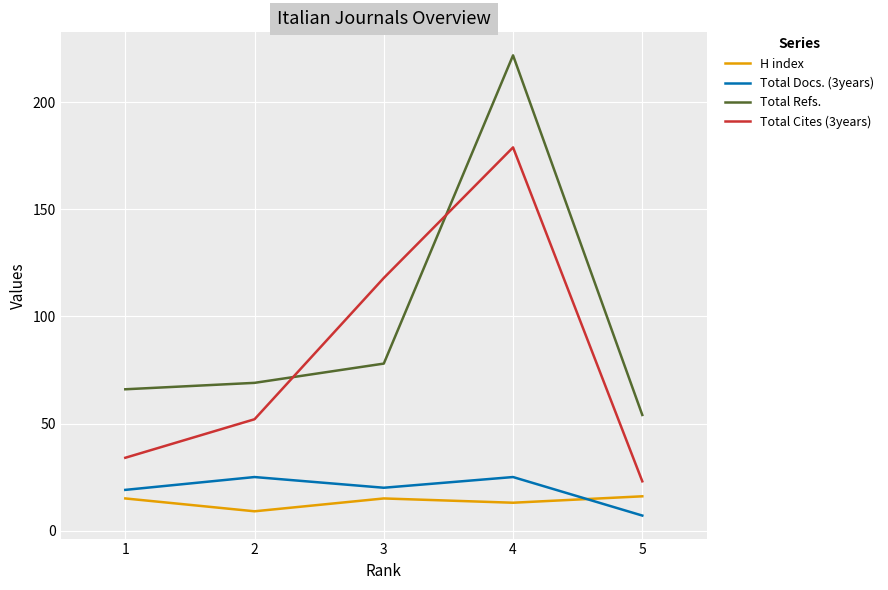

What is the greatest value displayed?

222